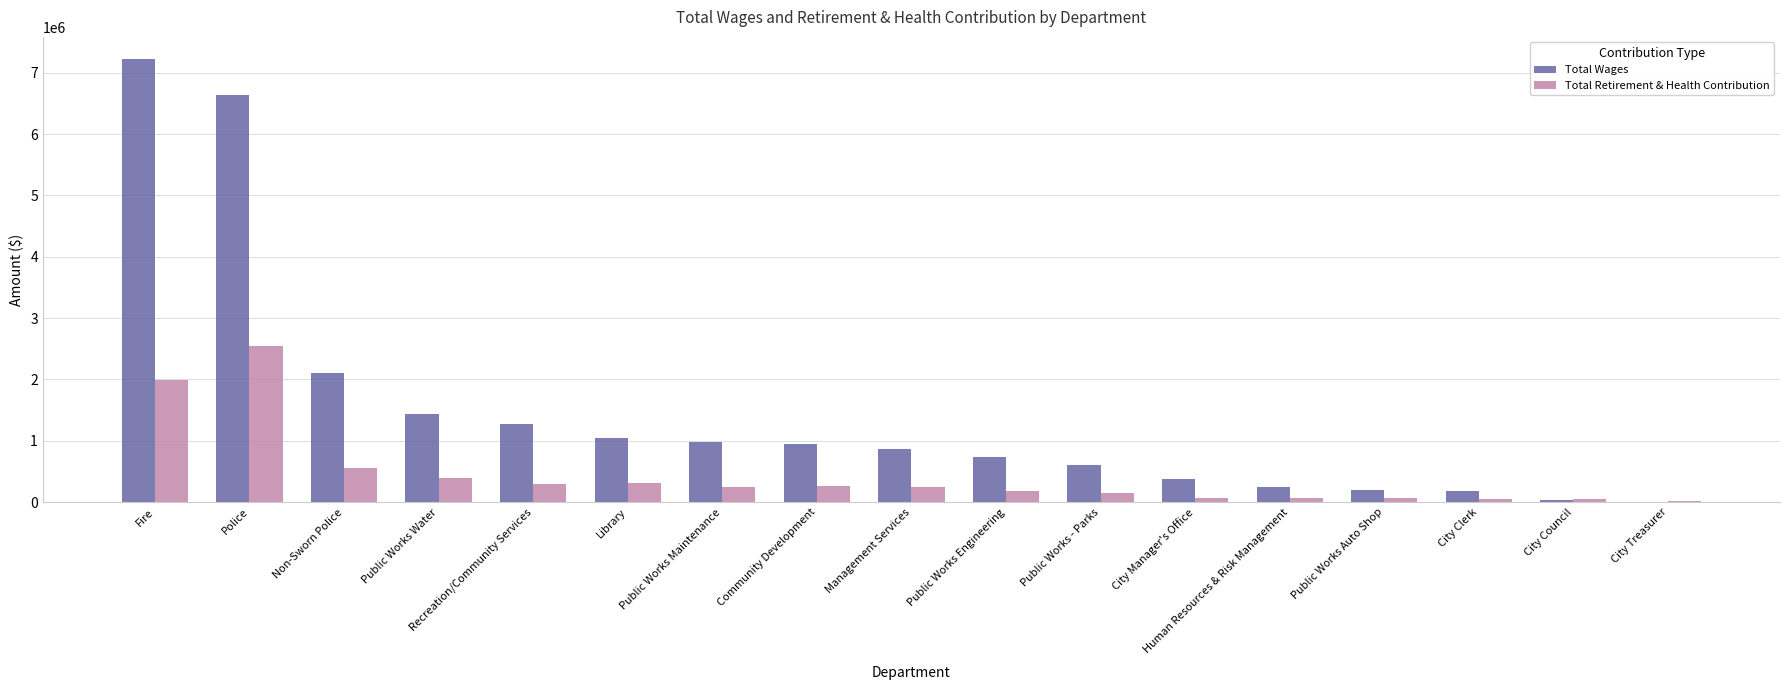

Read the Total Wages value at Fire, to the nearest 10.

7221760